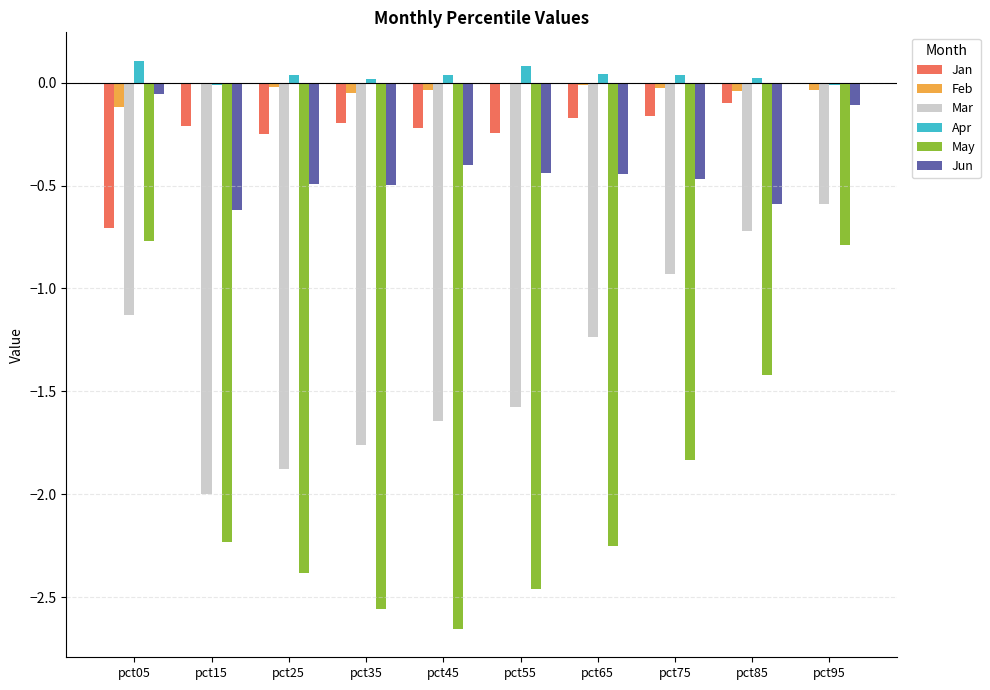

Are the bars grouped side by side (vs. stacked)?

Yes